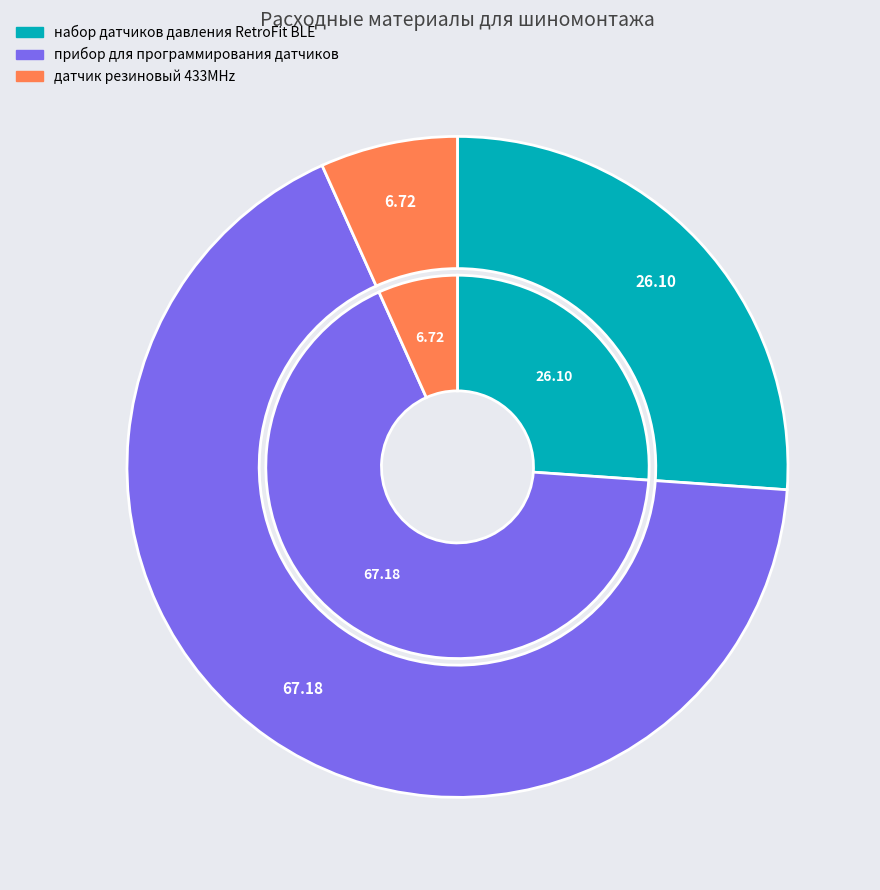

Is there any slice that represents more than half of the pie?

Yes